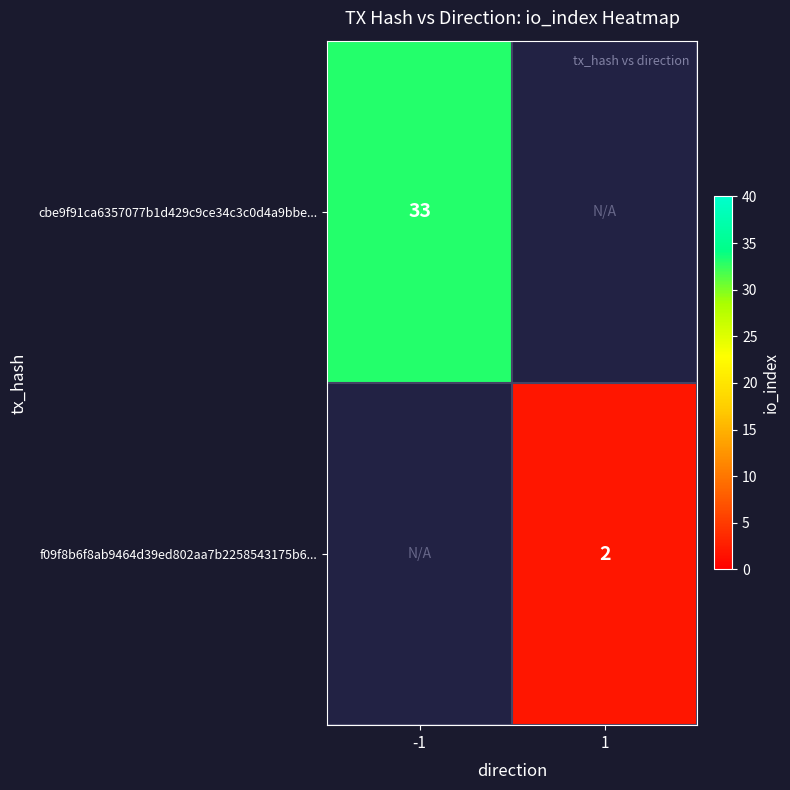

The f09f8b6f8ab9464d39ed802aa7b2258543175b6... series shows 1 at 1. True or false?

False